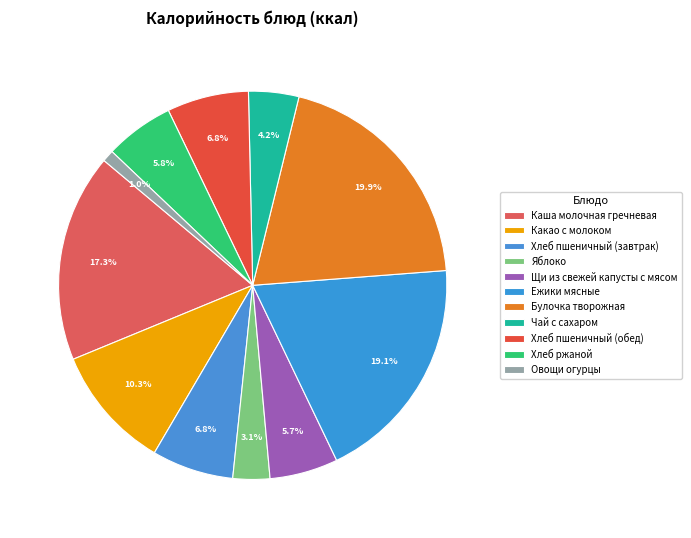

What is the ratio of the value at Хлеб пшеничный (завтрак) to the value at Какао с молоком?

0.7